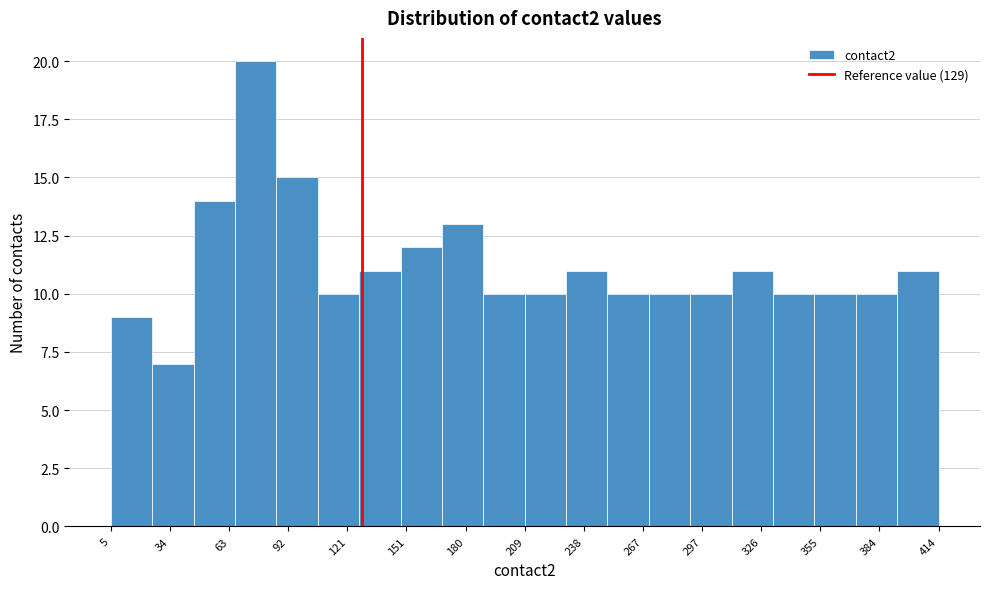

Which range on the x-axis has the tallest bar?

65 to 85